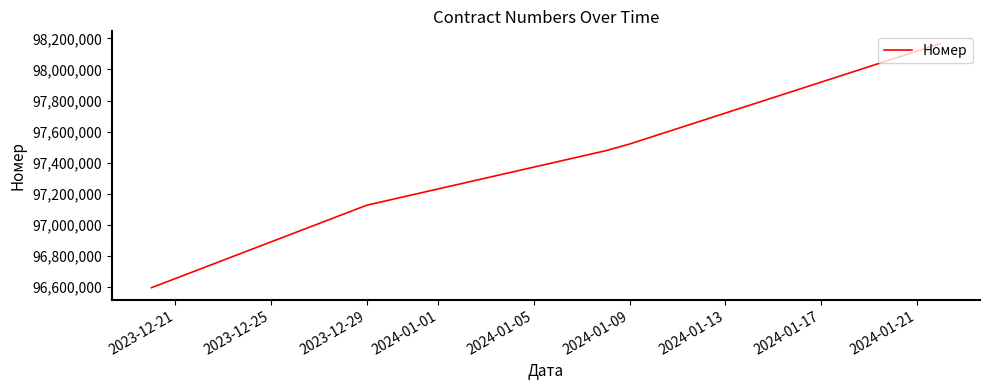

What is the average value?

97378082